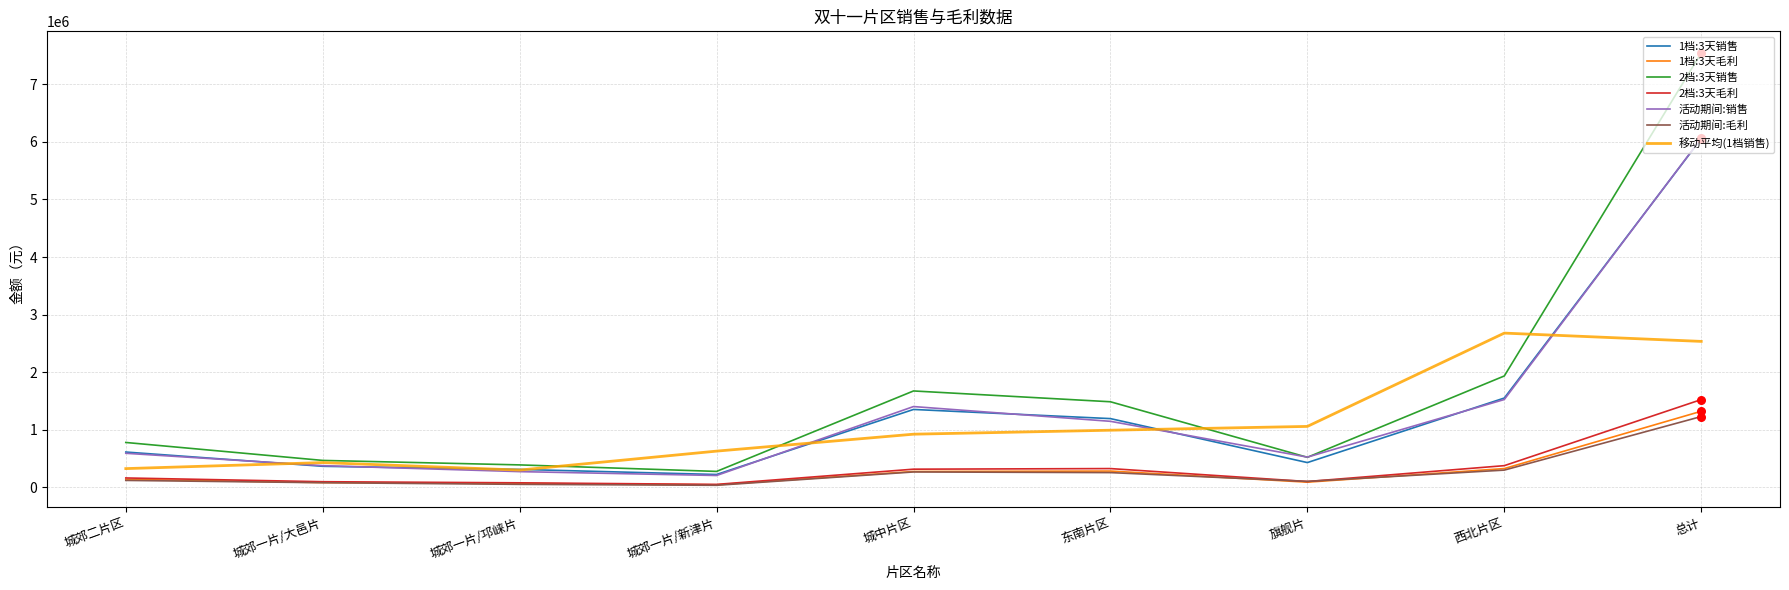

At which category is the sum across all series the highest?

总计